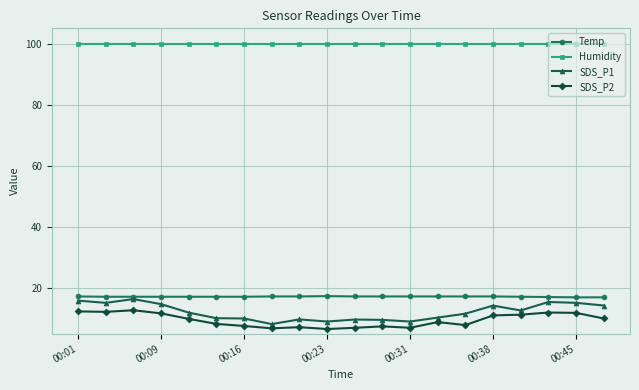

Which series has the largest range (max minus min)?

SDS_P1